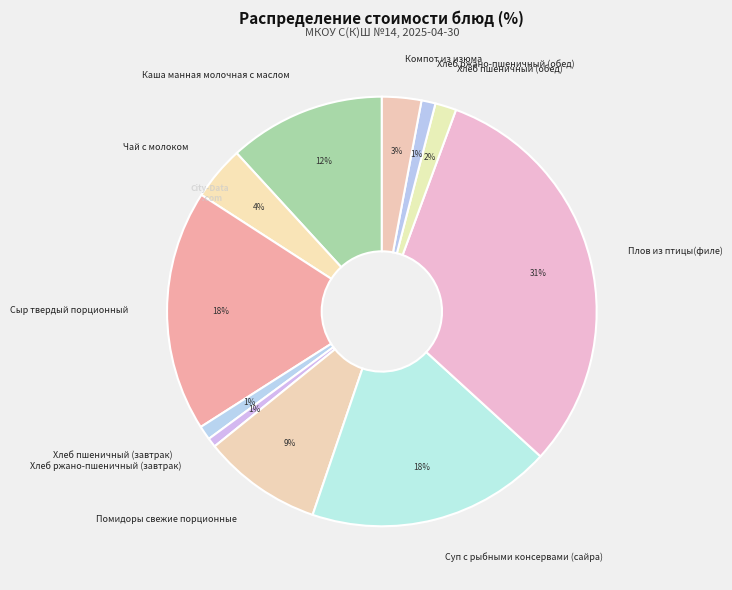

True or false: Чай с молоком accounts for 10% of the total.

False